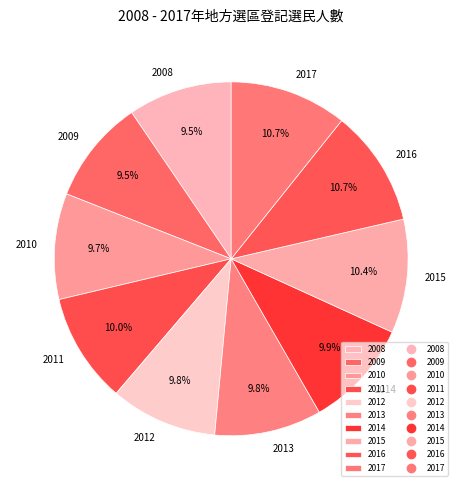

How many segments does this pie chart have?

10